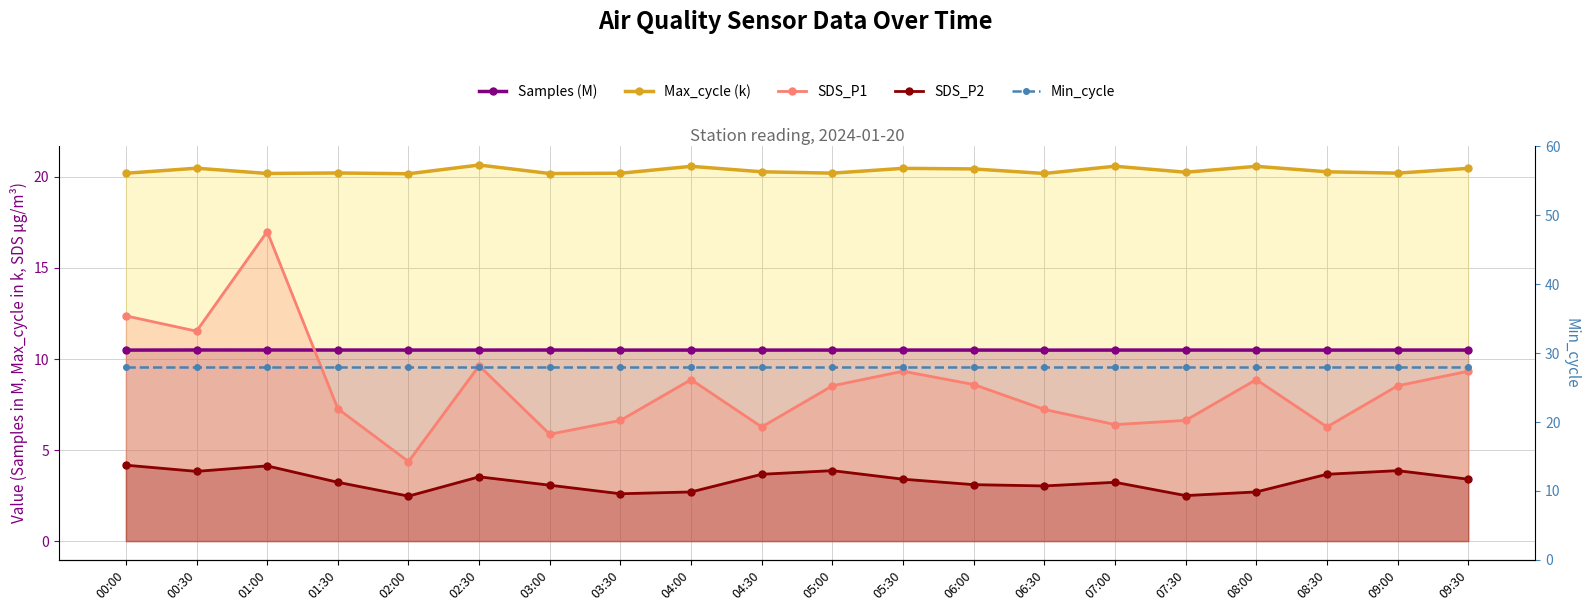

True or false: SDS_P1 has more than 0 interior local peaks.

True